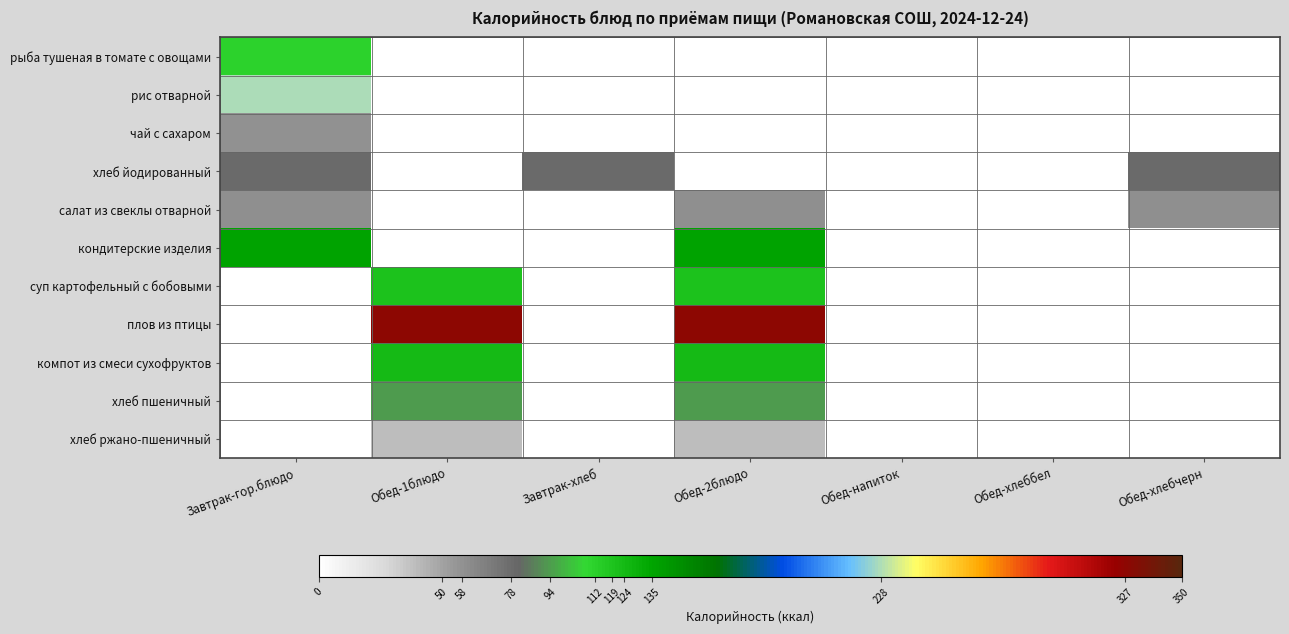

Which series has the largest range (max minus min)?

плов из птицы